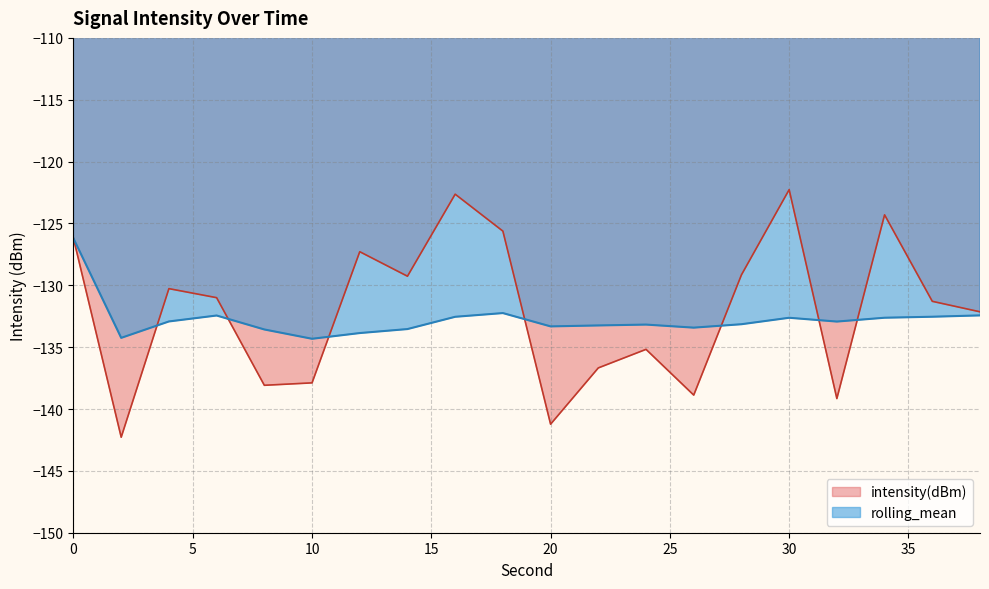

Which series changed the most between 14 and 36?

intensity(dBm)